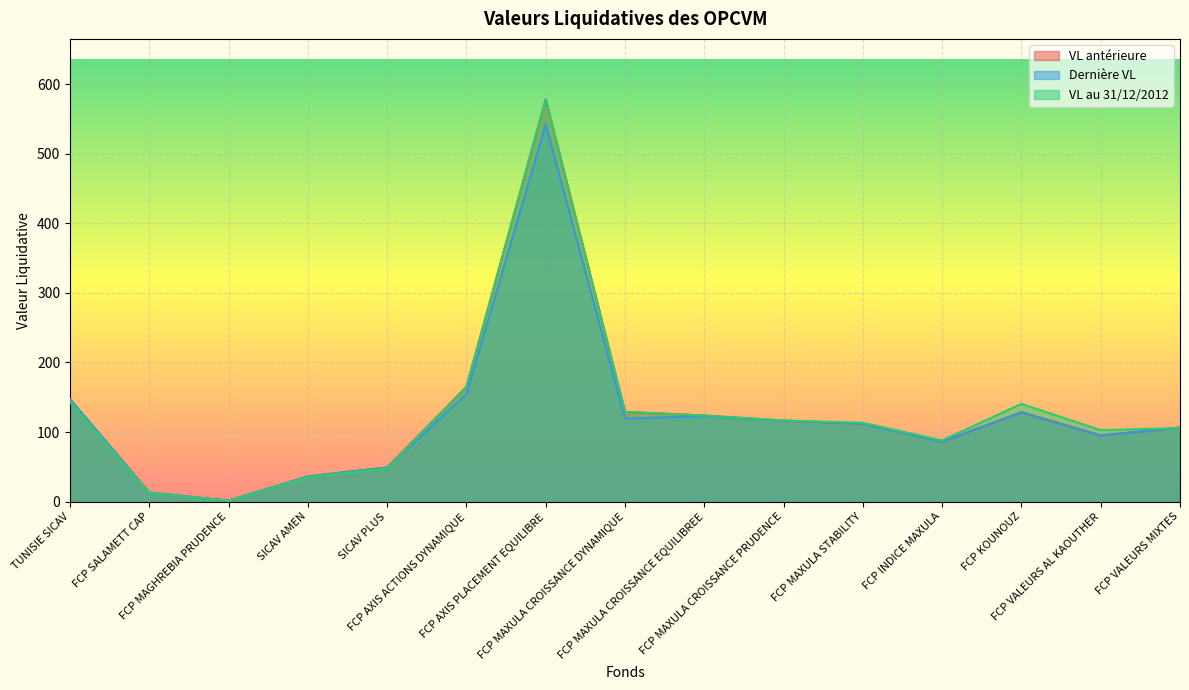

How many lines are shown in the chart?

3